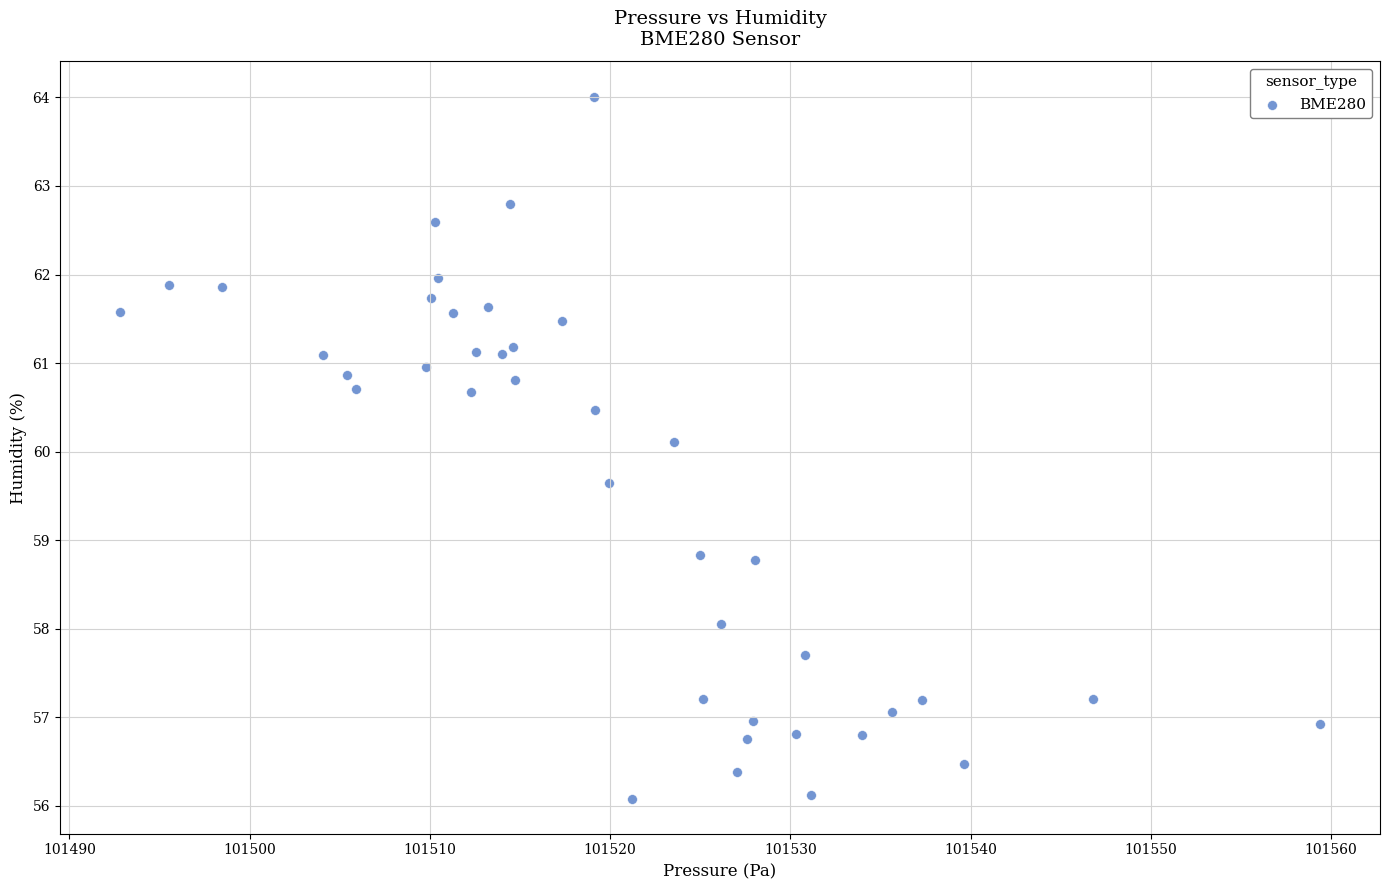

What Y value in the scatter plot is closest to 60?

60.1